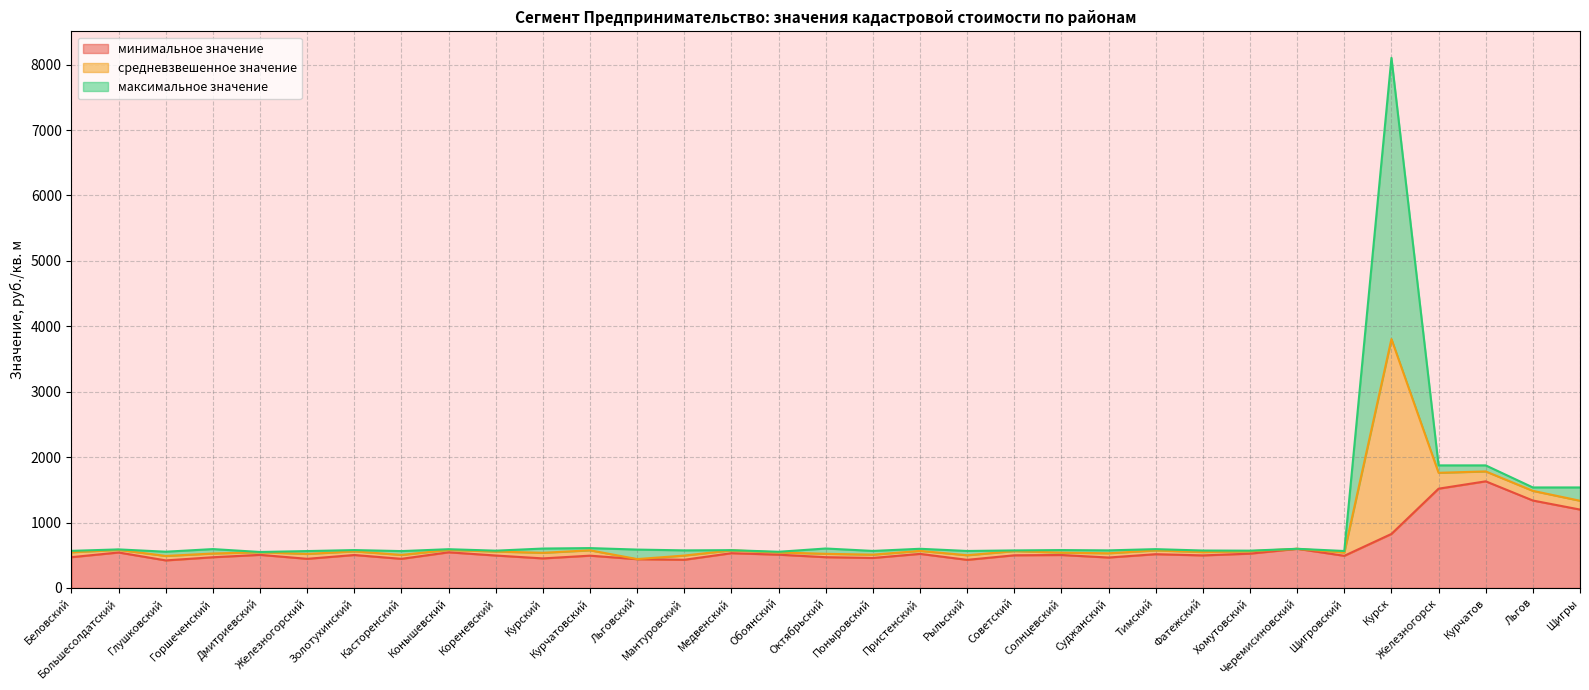

True or false: минимальное значение and максимальное значение intersect in this chart.

False